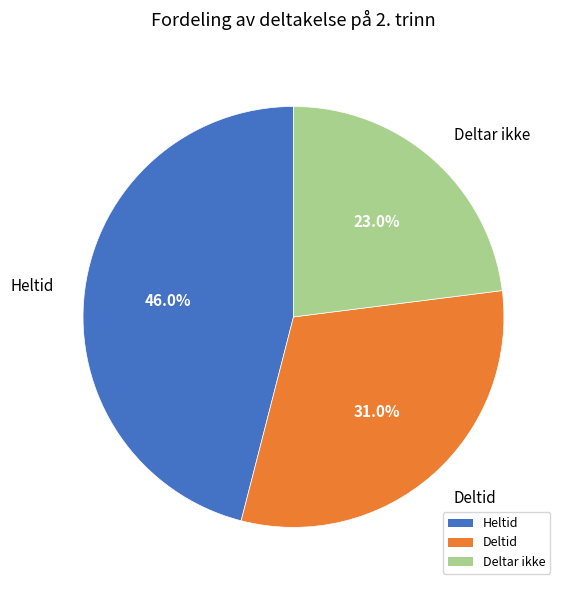

Which has a higher value, Deltar ikke or Heltid?

Heltid